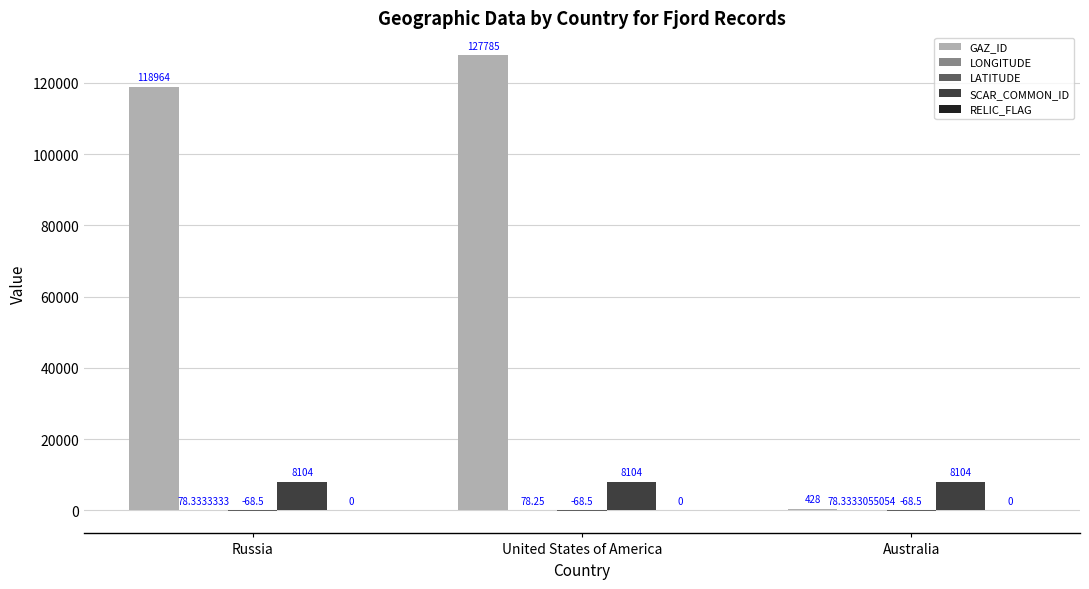

Between Russia and United States of America, which series saw the biggest shift?

GAZ_ID